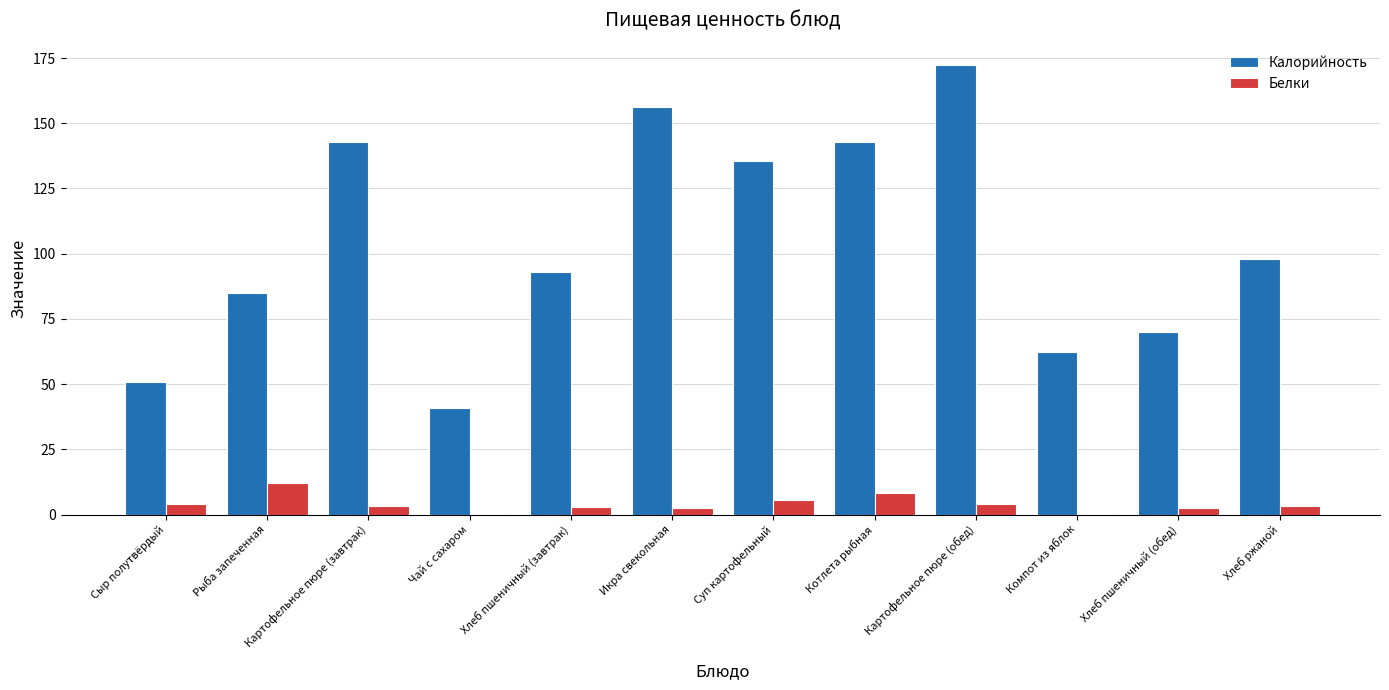

At which category is the sum across all series the highest?

Картофельное пюре (обед)